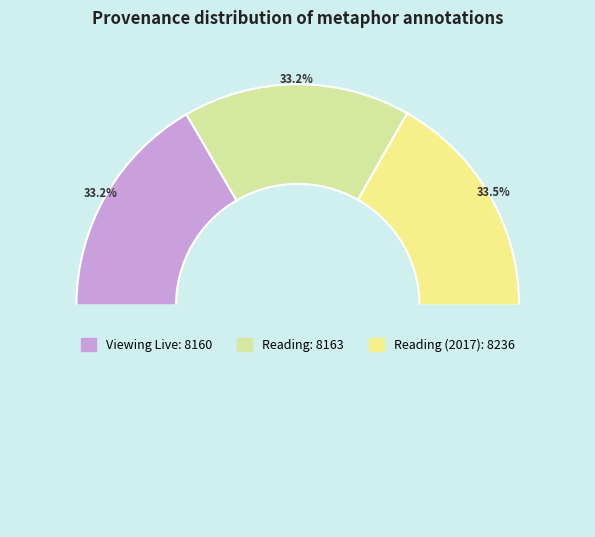

To the nearest percent, what percentage of the pie is Reading?

33%